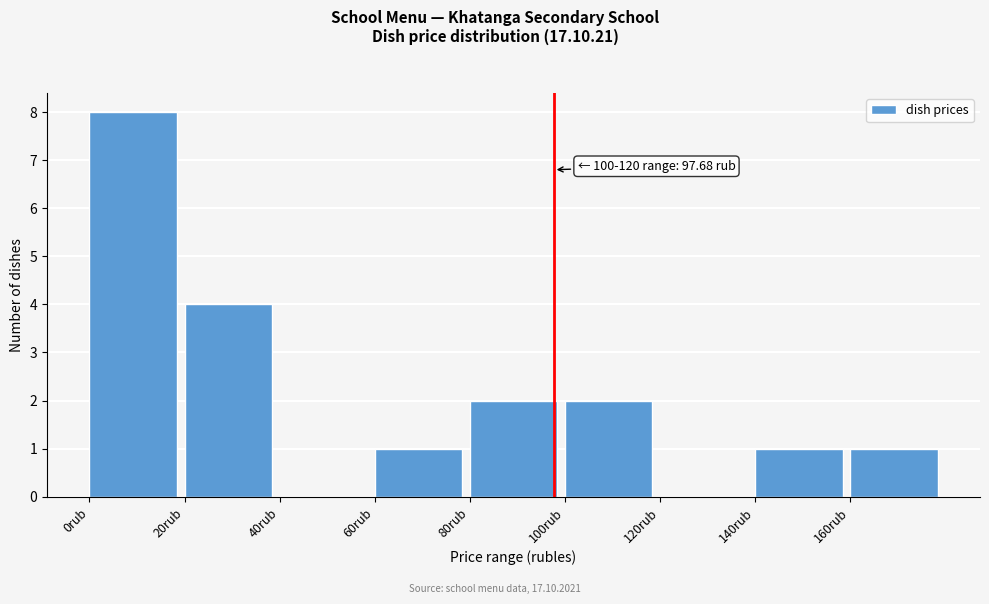

Over which range of the x-axis is the bar tallest?

0 to 20